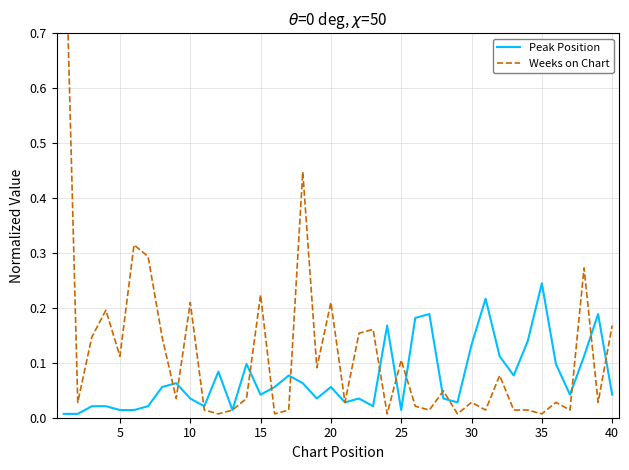

How many interior local valleys does the Weeks on Chart series have?

14